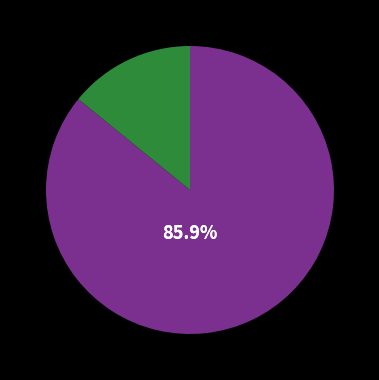

To the nearest percent, what is the average slice percentage?

50%